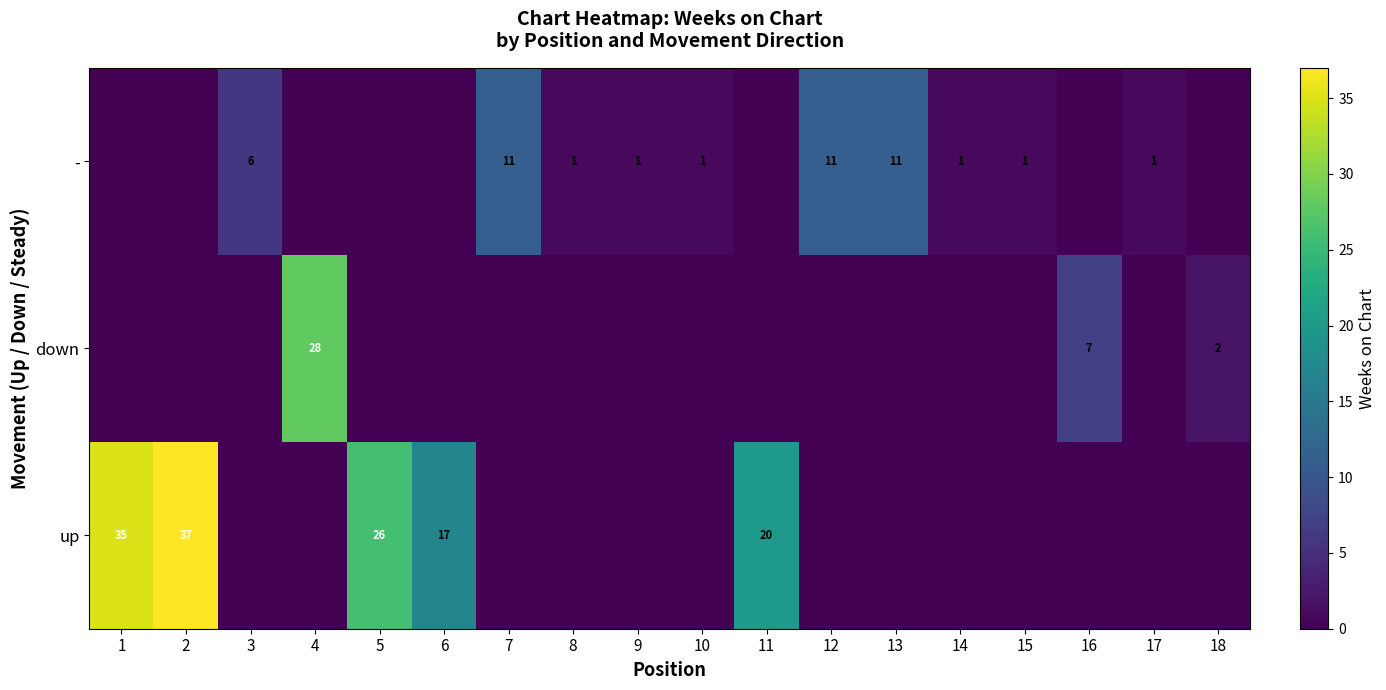

True or false: up has a value of 20 at 11.

True